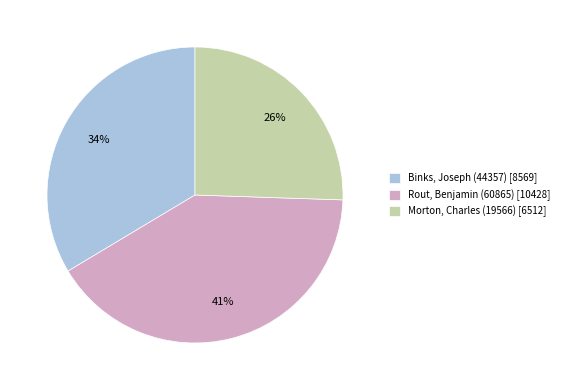

What percentage is the Morton, Charles (19566) slice, to the nearest percent?

26%